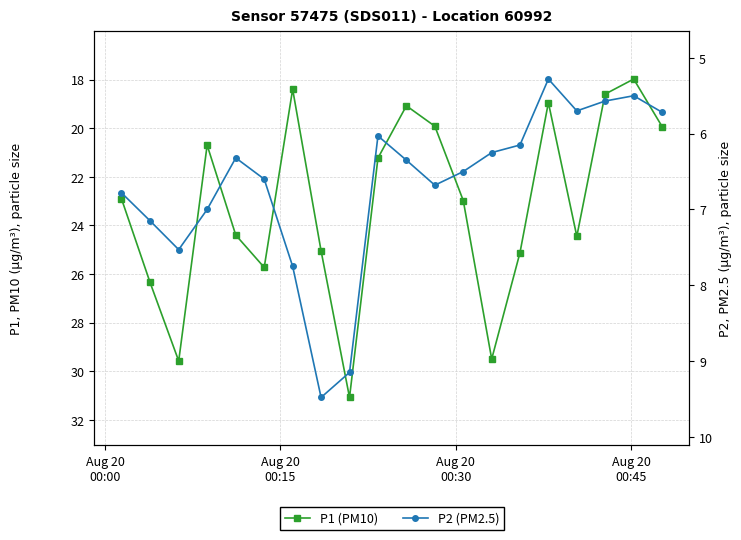

True or false: P1 (PM10) has a value of 7.0 at Aug 20
00:15.

False